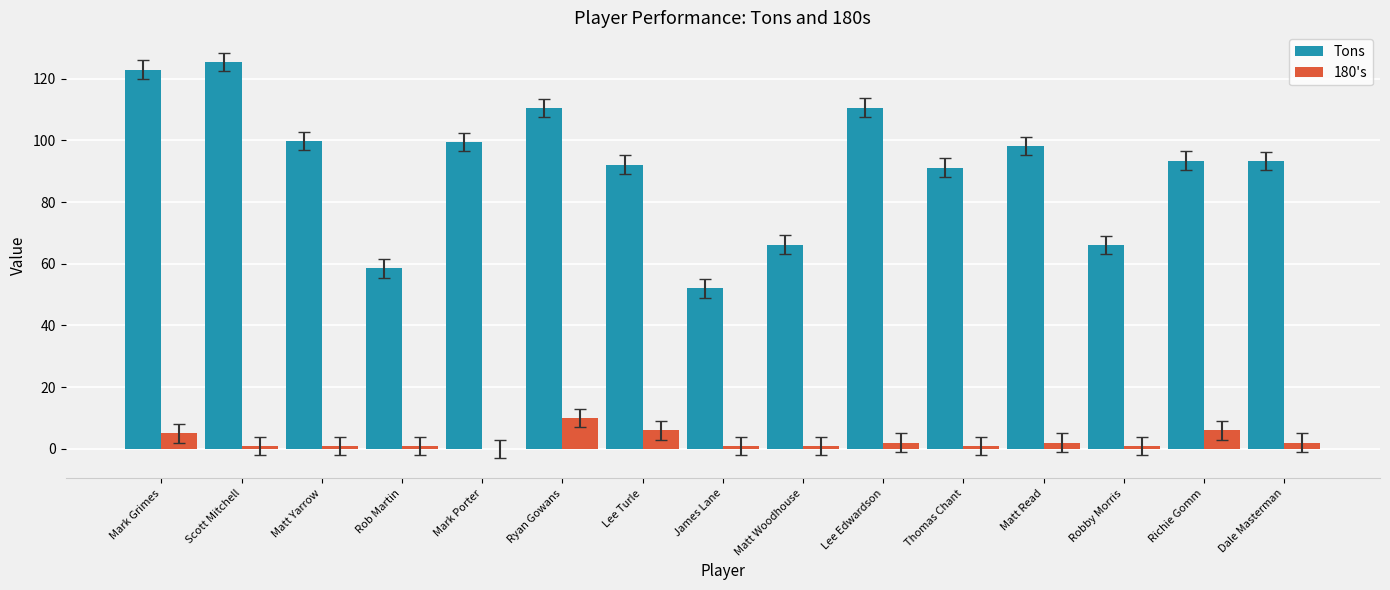

Which series has the largest total across all categories?

Tons